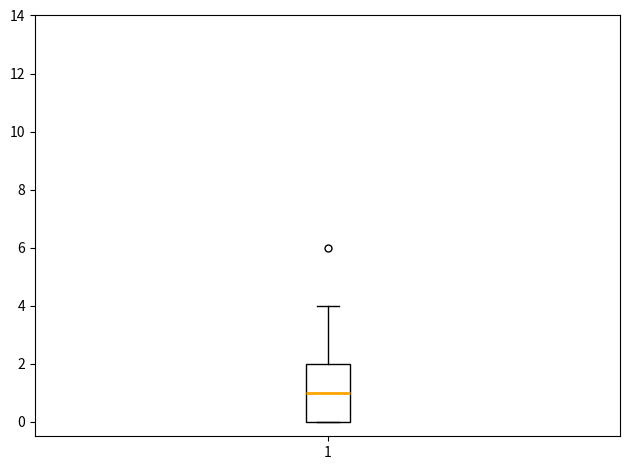

Where is the lower edge of the box at x = 1 on the y-axis? The values are not printed on the chart, so give them approximately, as read against the axis.

0